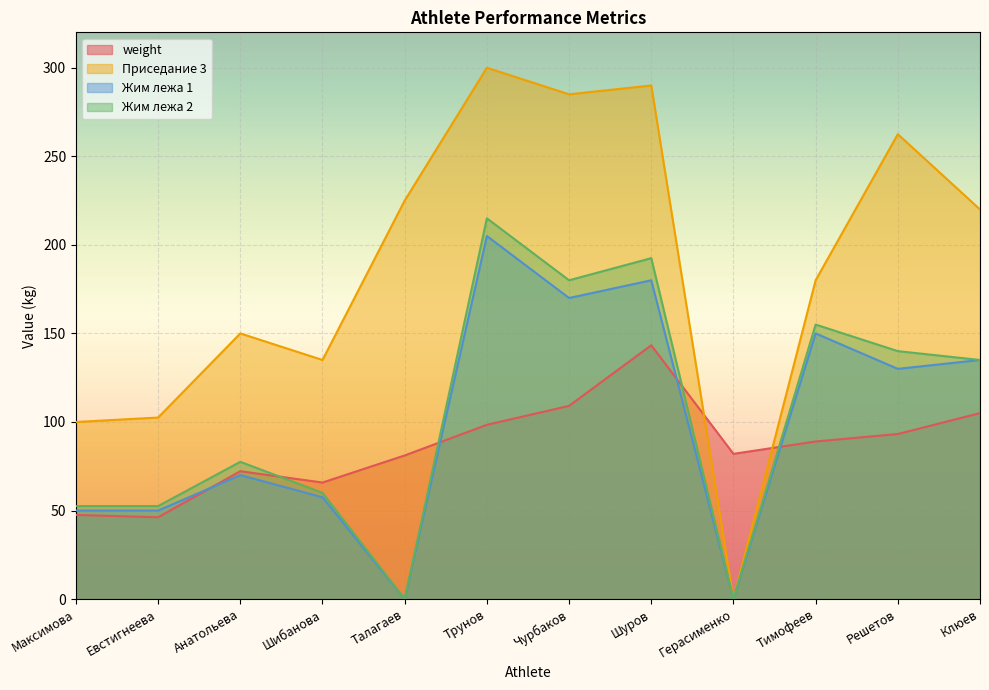

How many lines are shown in the chart?

4